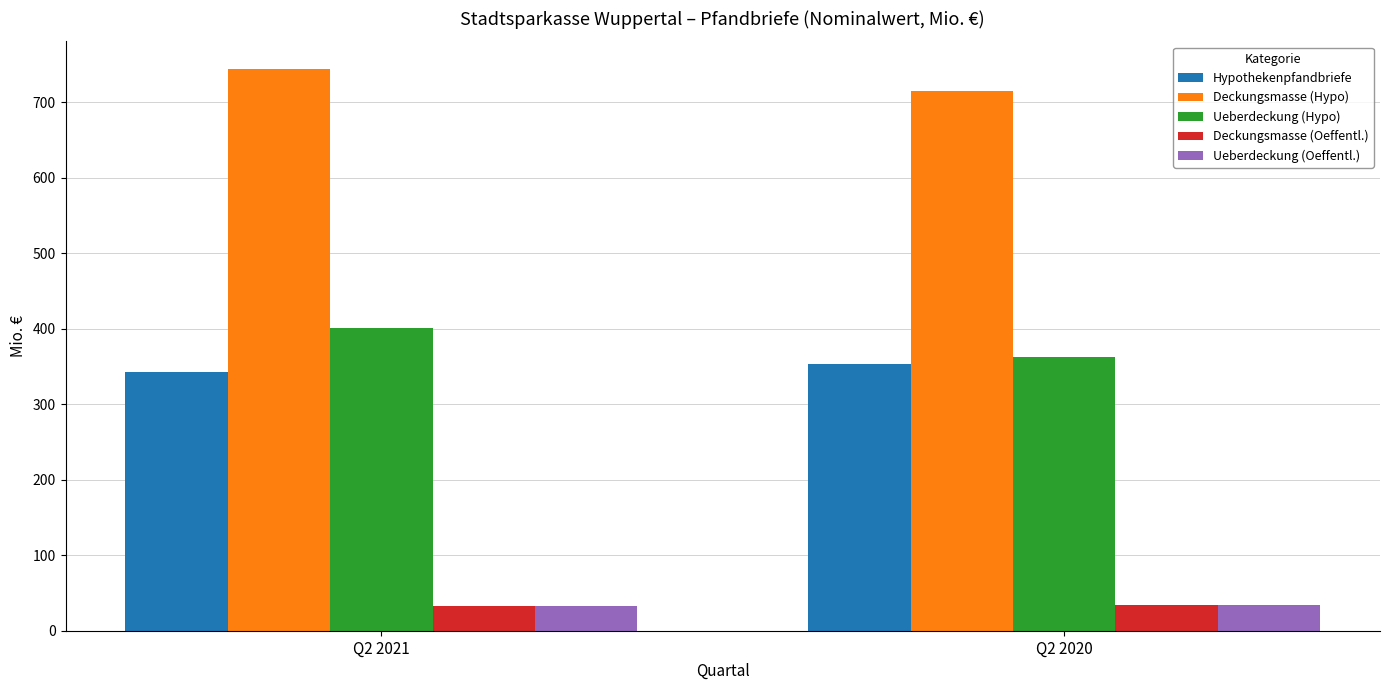

What is the average value of the Ueberdeckung (Oeffentl.) series?

32.8